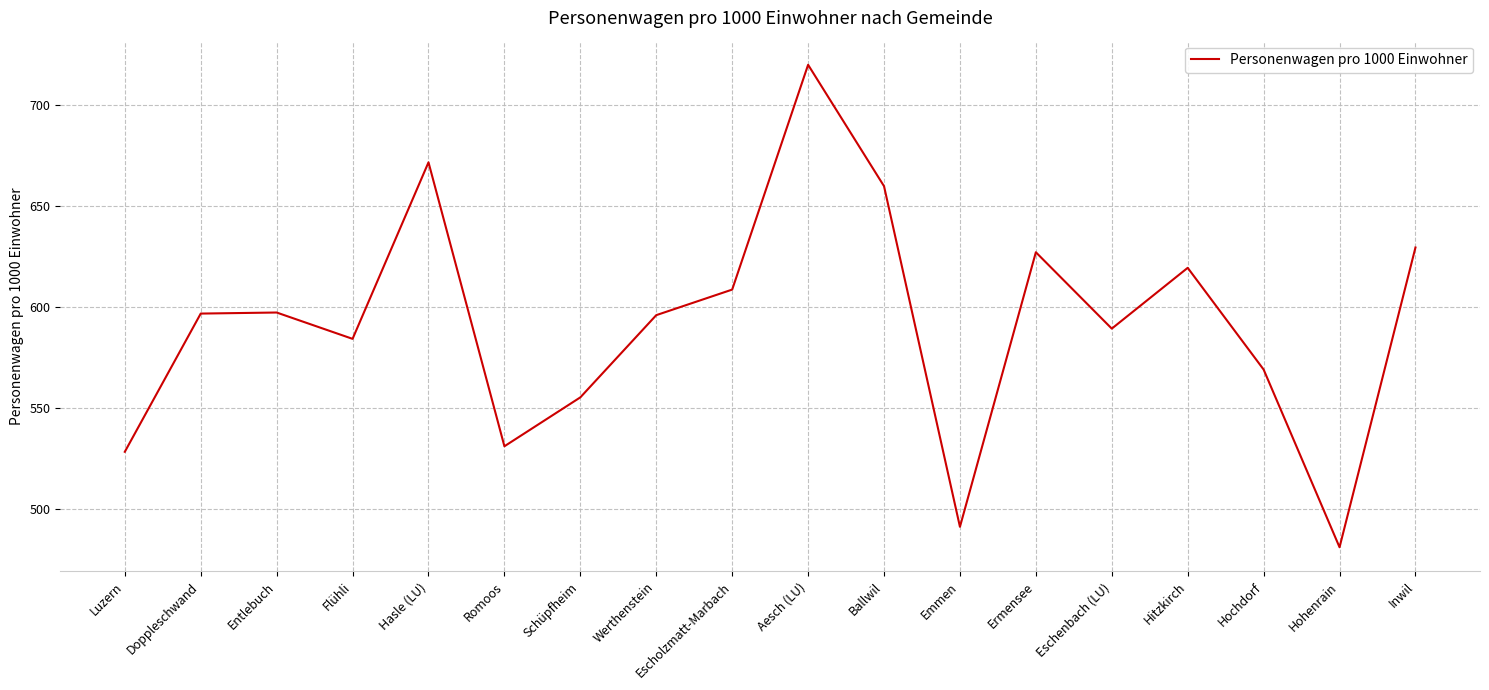

What value does the data have at Hochdorf?

568.9